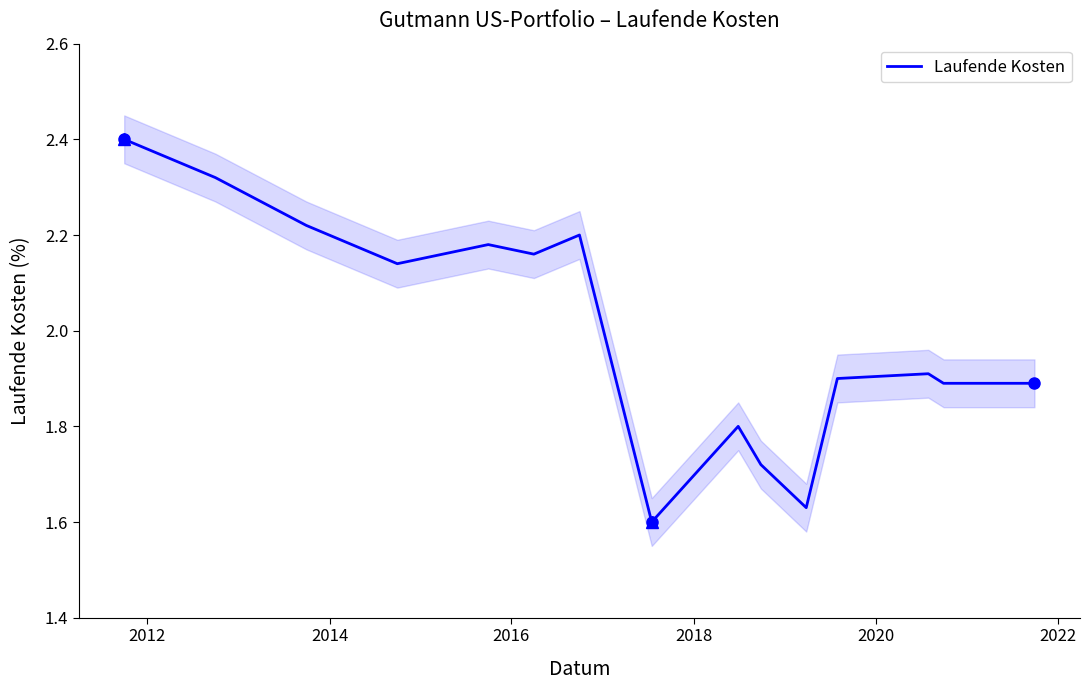

What is the maximum value for Laufende Kosten?

2.4